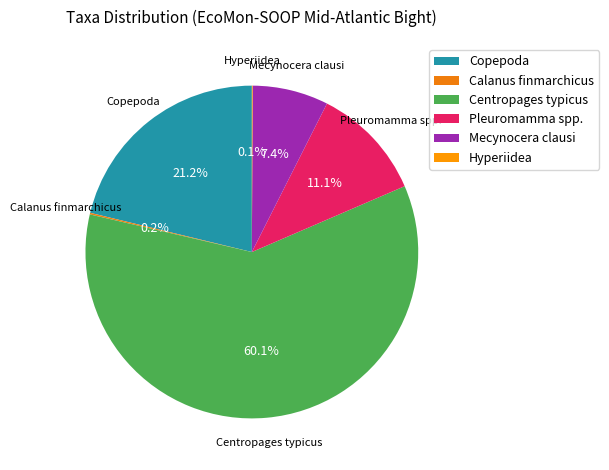

Which category has the biggest portion of the pie?

Centropages typicus